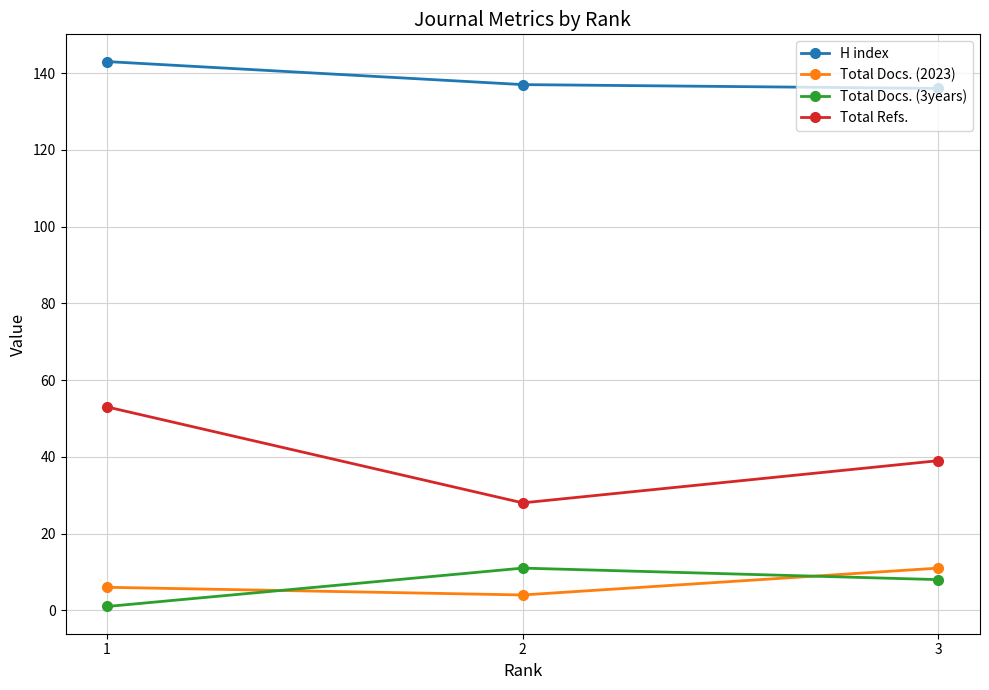

Rank the categories by Total Docs. (3years) value from lowest to highest.

1, 3, 2